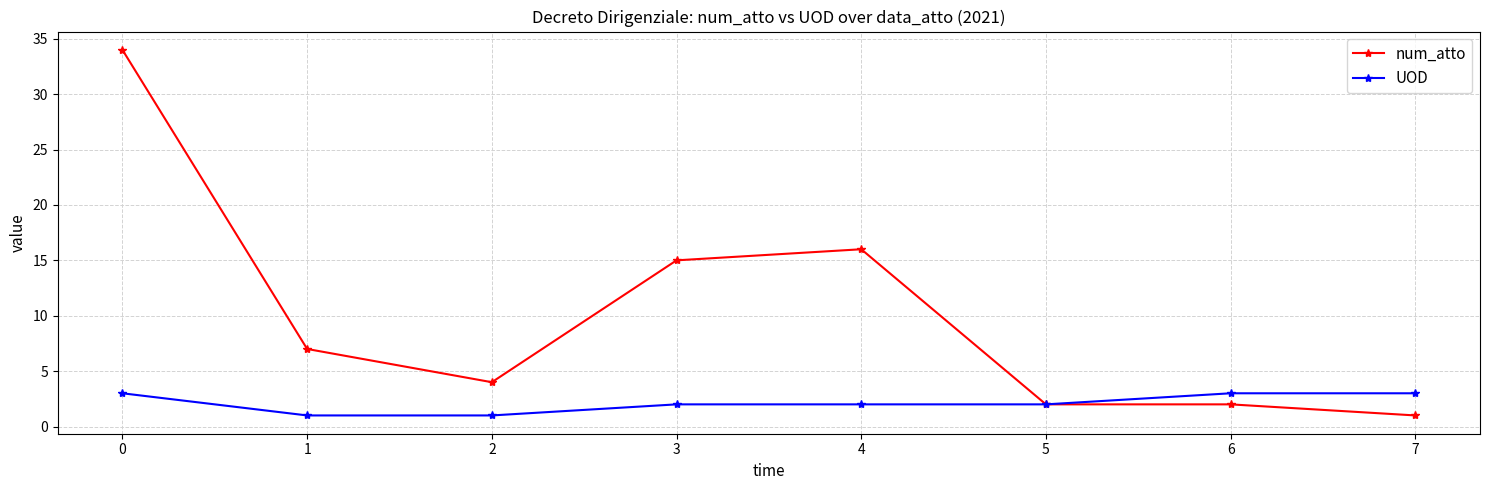

At which label is num_atto closest to 17?

4